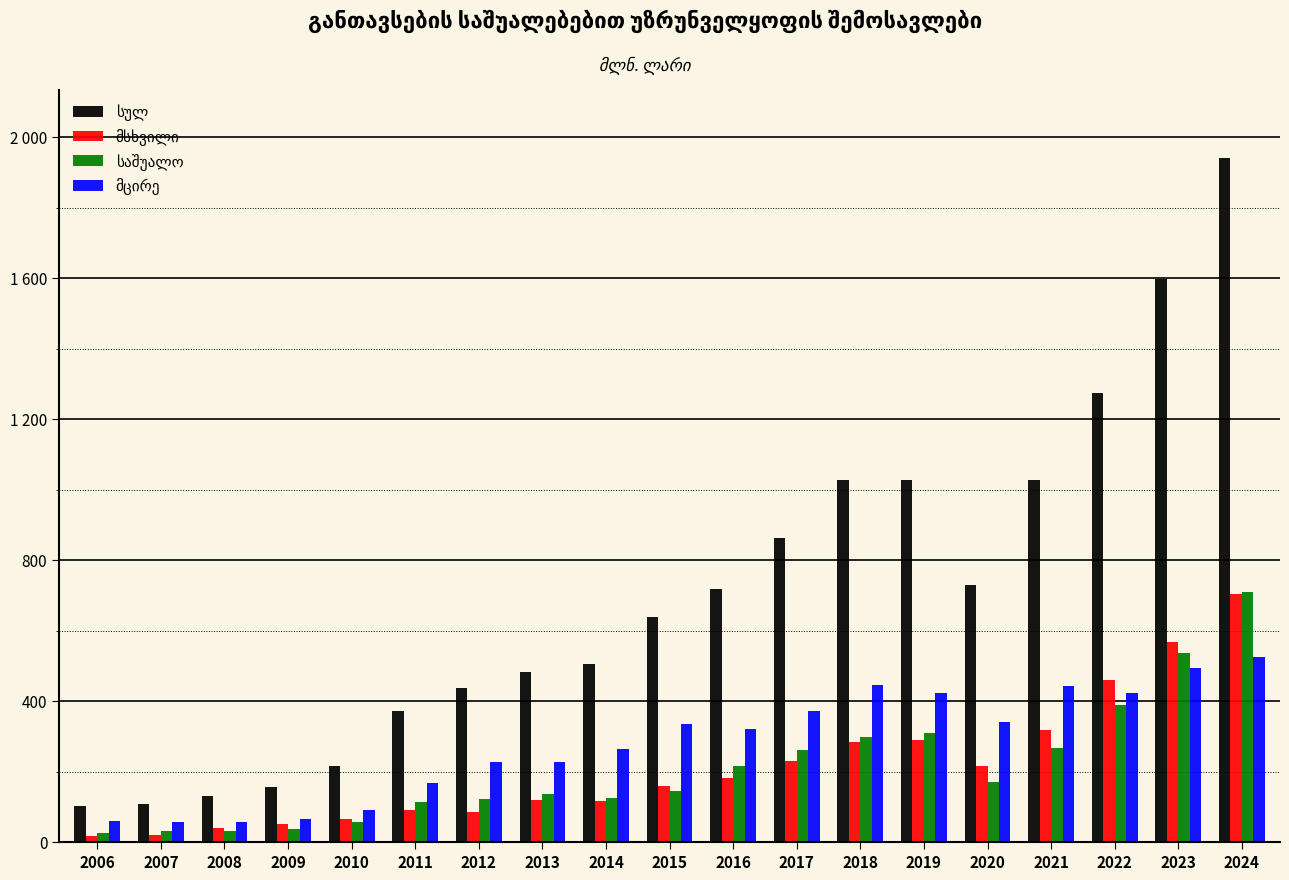

Does the chart contain stacked bars?

No